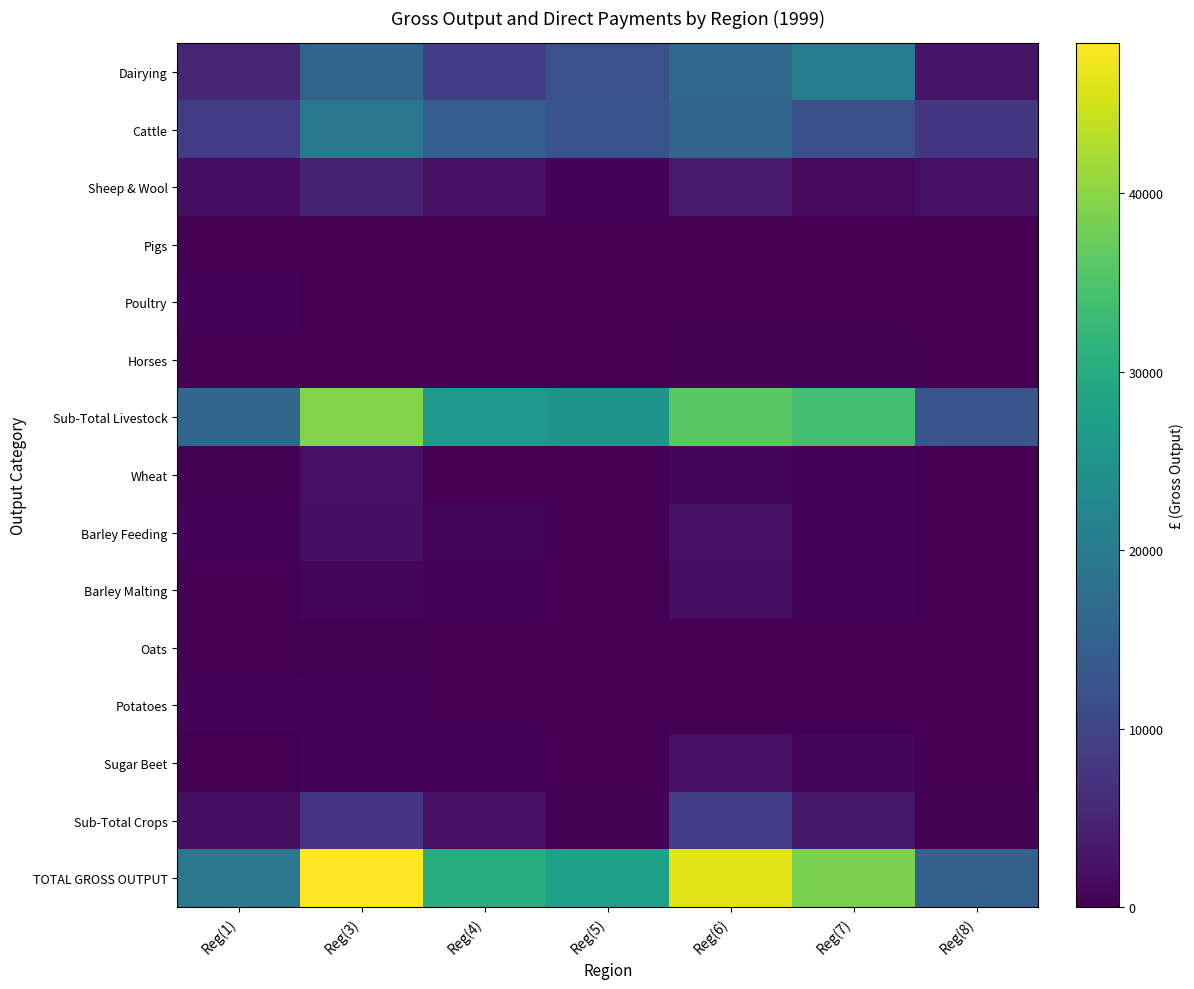

Reading right to left, transcribe all the data shown in this chart.

Dairying: Reg(8)=2778	Reg(7)=20468	Reg(6)=16659	Reg(5)=12041	Reg(4)=8976	Reg(3)=15573	Reg(1)=5156
Cattle: Reg(8)=7815	Reg(7)=11891	Reg(6)=15781	Reg(5)=12548	Reg(4)=14528	Reg(3)=19129	Reg(1)=8555
Sheep & Wool: Reg(8)=2195	Reg(7)=1315	Reg(6)=3269	Reg(5)=534	Reg(4)=2221	Reg(3)=4734	Reg(1)=1790
Pigs: Reg(8)=0	Reg(7)=30	Reg(6)=0	Reg(5)=0	Reg(4)=0	Reg(3)=5	Reg(1)=4
Poultry: Reg(8)=10	Reg(7)=0	Reg(6)=51	Reg(5)=0	Reg(4)=0	Reg(3)=13	Reg(1)=511
Horses: Reg(8)=29	Reg(7)=222	Reg(6)=263	Reg(5)=1	Reg(4)=95	Reg(3)=16	Reg(1)=54
Sub-Total Livestock: Reg(8)=12828	Reg(7)=33930	Reg(6)=36022	Reg(5)=25124	Reg(4)=25819	Reg(3)=39470	Reg(1)=16071
Wheat: Reg(8)=0	Reg(7)=384	Reg(6)=882	Reg(5)=0	Reg(4)=70	Reg(3)=2228	Reg(1)=231
Barley Feeding: Reg(8)=21	Reg(7)=562	Reg(6)=2211	Reg(5)=79	Reg(4)=931	Reg(3)=1952	Reg(1)=464
Barley Malting: Reg(8)=0	Reg(7)=396	Reg(6)=1873	Reg(5)=0	Reg(4)=415	Reg(3)=595	Reg(1)=0
Oats: Reg(8)=0	Reg(7)=134	Reg(6)=165	Reg(5)=10	Reg(4)=94	Reg(3)=239	Reg(1)=138
Potatoes: Reg(8)=5	Reg(7)=103	Reg(6)=36	Reg(5)=2	Reg(4)=6	Reg(3)=419	Reg(1)=520
Sugar Beet: Reg(8)=0	Reg(7)=832	Reg(6)=2138	Reg(5)=0	Reg(4)=431	Reg(3)=503	Reg(1)=9
Sub-Total Crops: Reg(8)=335	Reg(7)=3086	Reg(6)=8805	Reg(5)=357	Reg(4)=2442	Reg(3)=7475	Reg(1)=1860
TOTAL GROSS OUTPUT: Reg(8)=14813	Reg(7)=38883	Reg(6)=46436	Reg(5)=27720	Reg(4)=30099	Reg(3)=48419	Reg(1)=19216